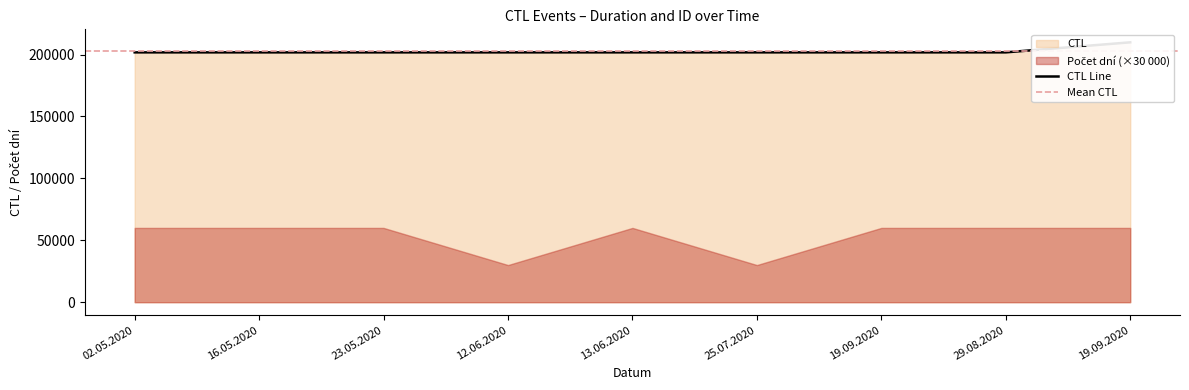

Which has a higher value, 23.05.2020 or 16.05.2020?

23.05.2020